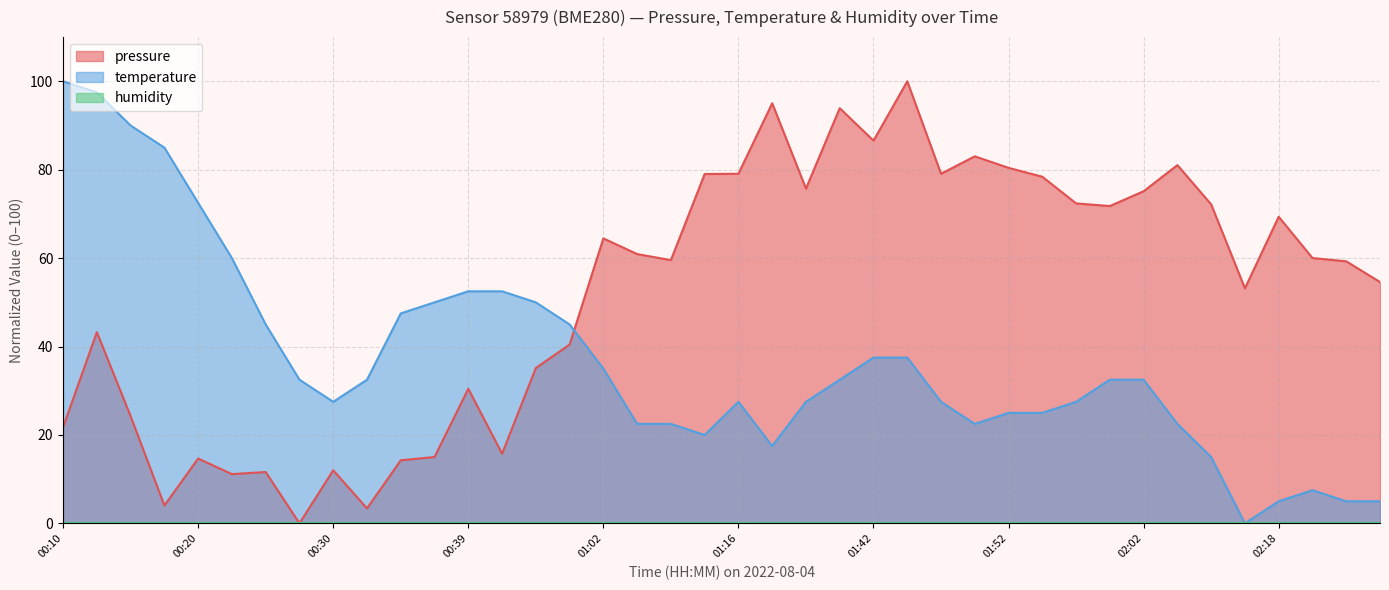

What is the difference between the second highest and second lowest values in the pressure series?

91.7